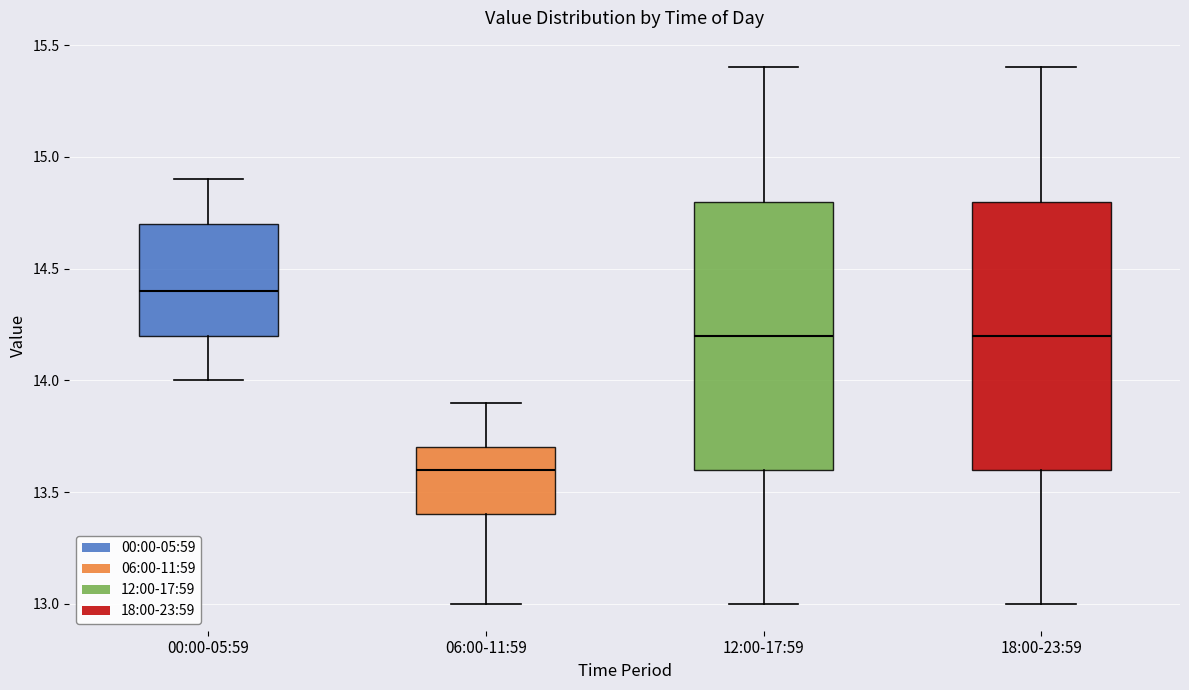

Where does the lower whisker of the box for 12:00-17:59 end on the y-axis? The values are not printed on the chart, so give them approximately, as read against the axis.

13.0